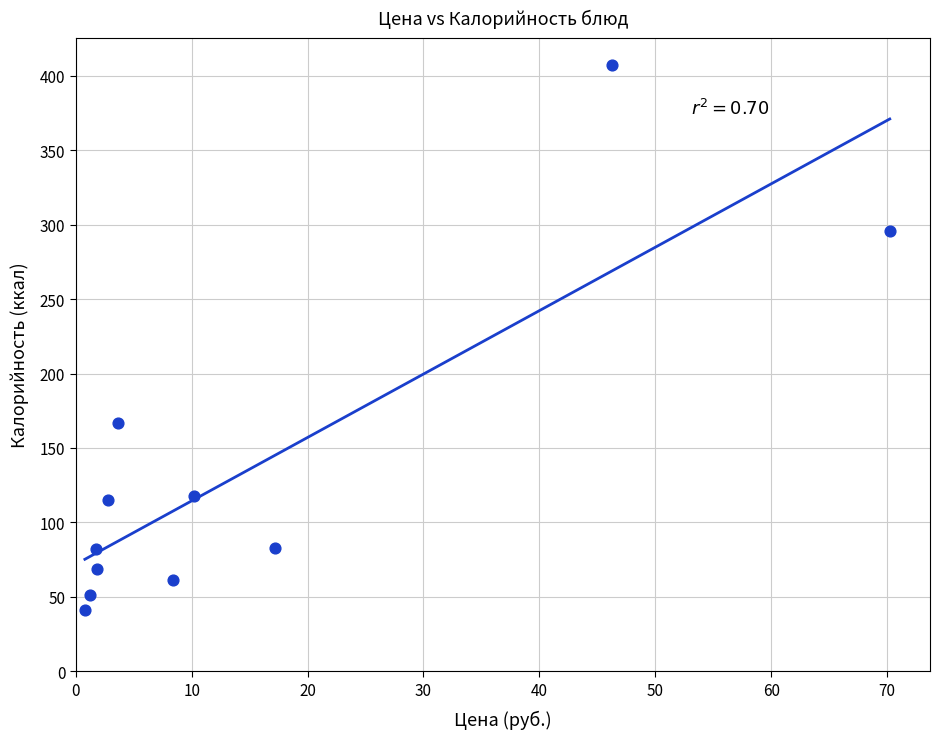

What Y value in the scatter plot is closest to 224?

167